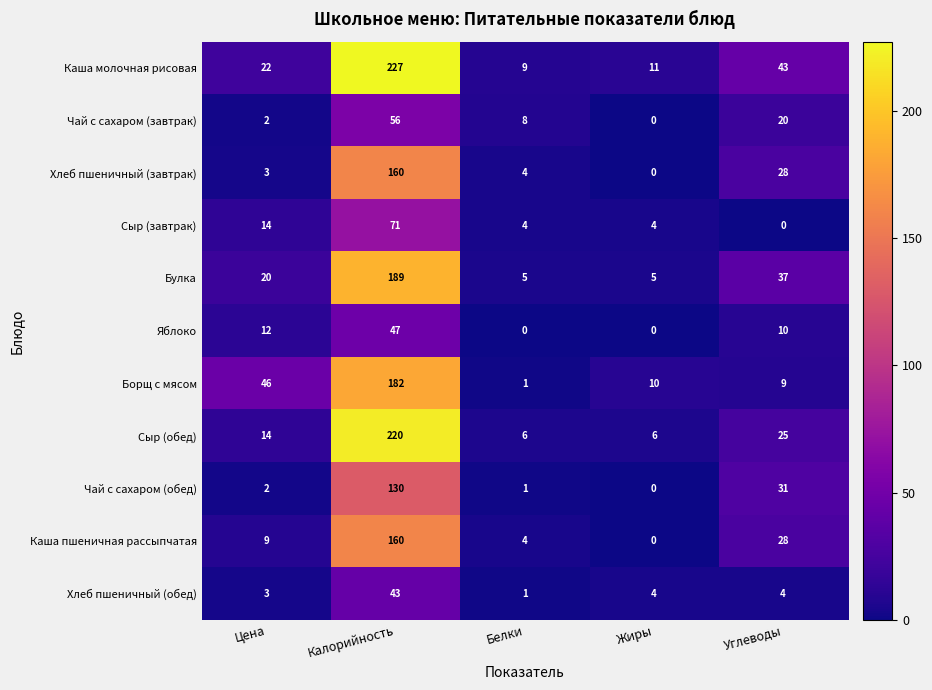

What is the difference between the Булка values at Калорийность and Цена?

169